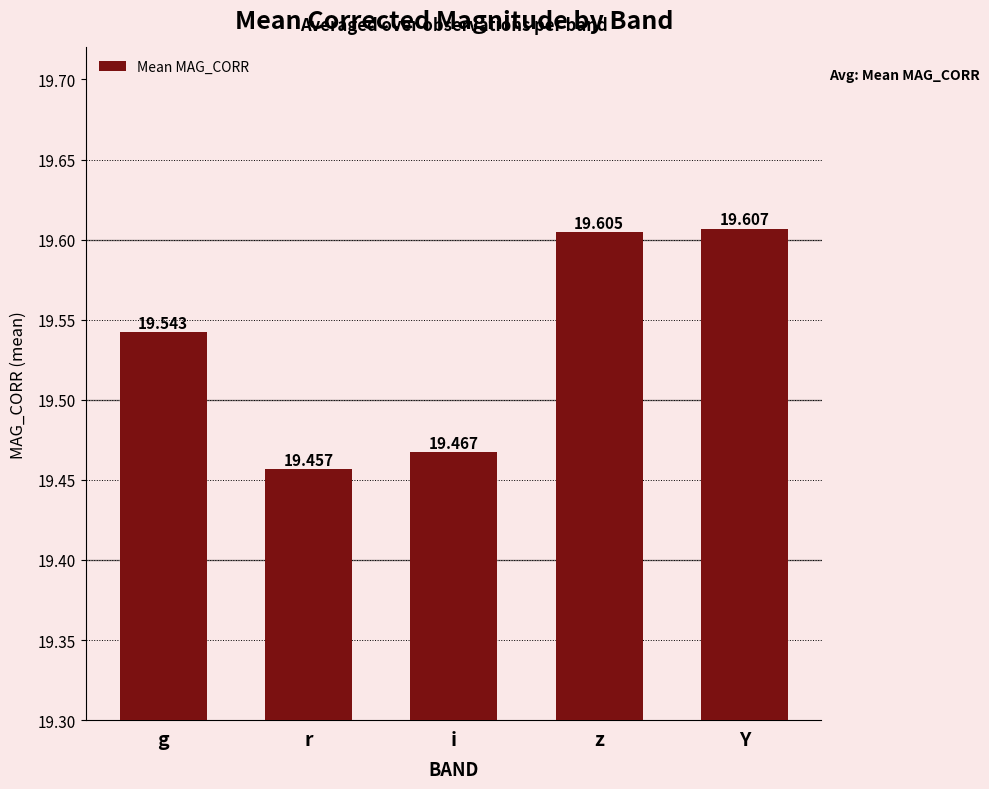

What is the change in value from r to z?

+0.1